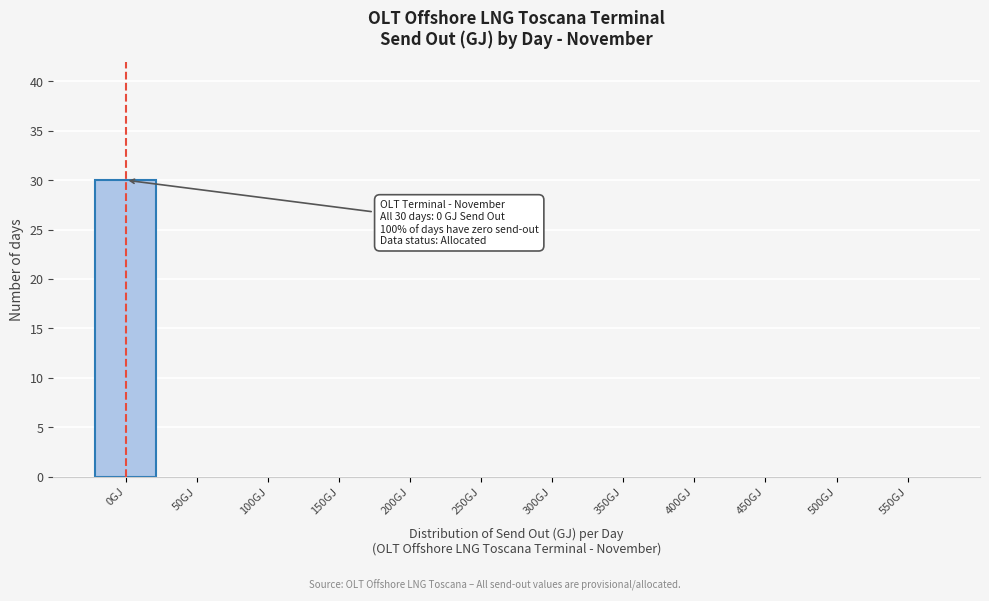

Reading left to right, extract all data points from this chart.

0GJ=30	50GJ=0	100GJ=0	150GJ=0	200GJ=0	250GJ=0	300GJ=0	350GJ=0	400GJ=0	450GJ=0	500GJ=0	550GJ=0